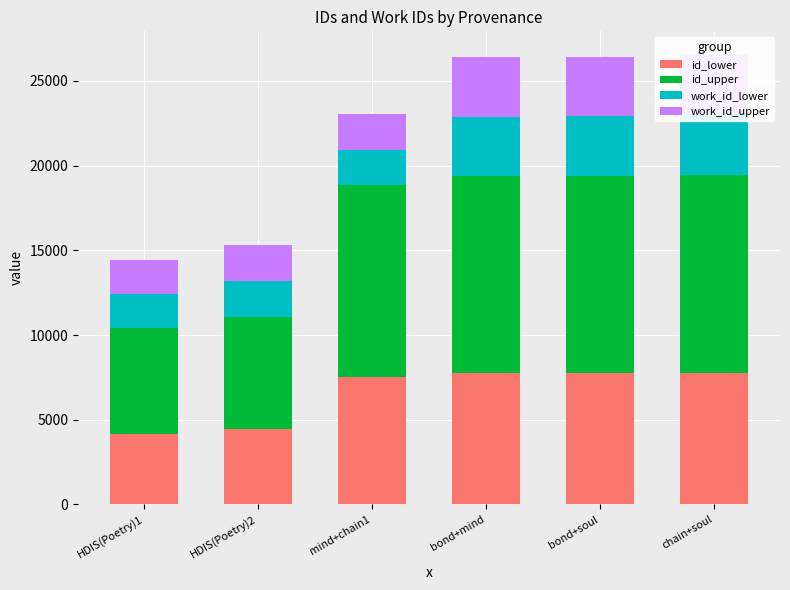

At HDIS(Poetry)2, list the series in order from smallest to largest.

work_id_lower, work_id_upper, id_lower, id_upper